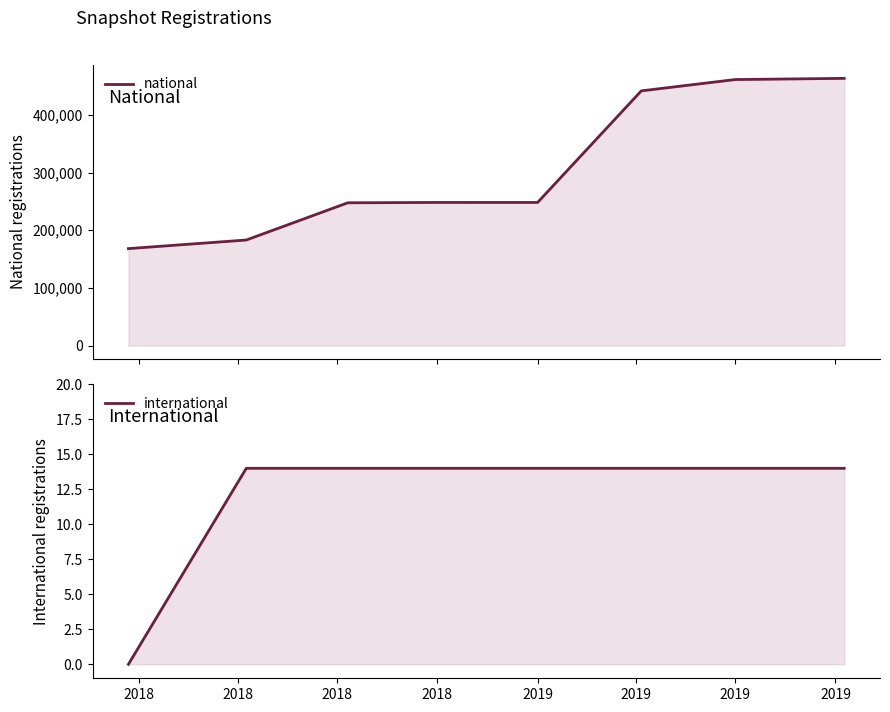

Rank the series at 2019 from highest to lowest value.

national, international